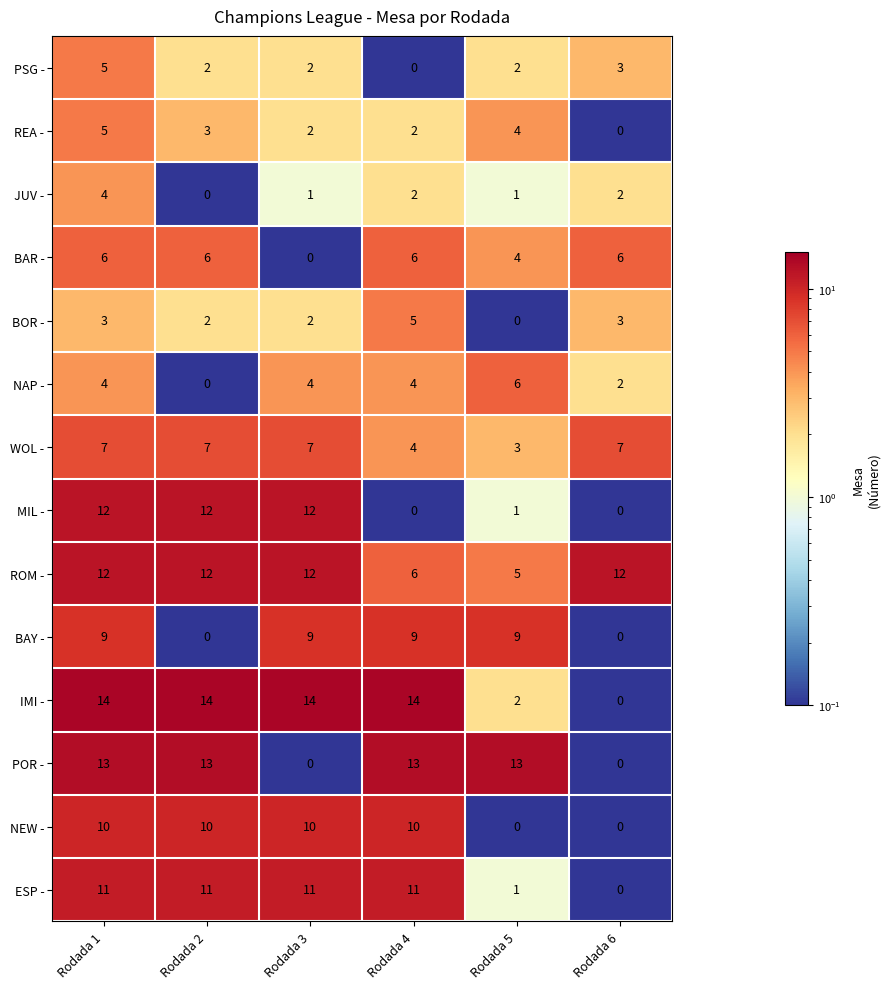

Which series changed the most between Rodada 2 and Rodada 5?

IMI -